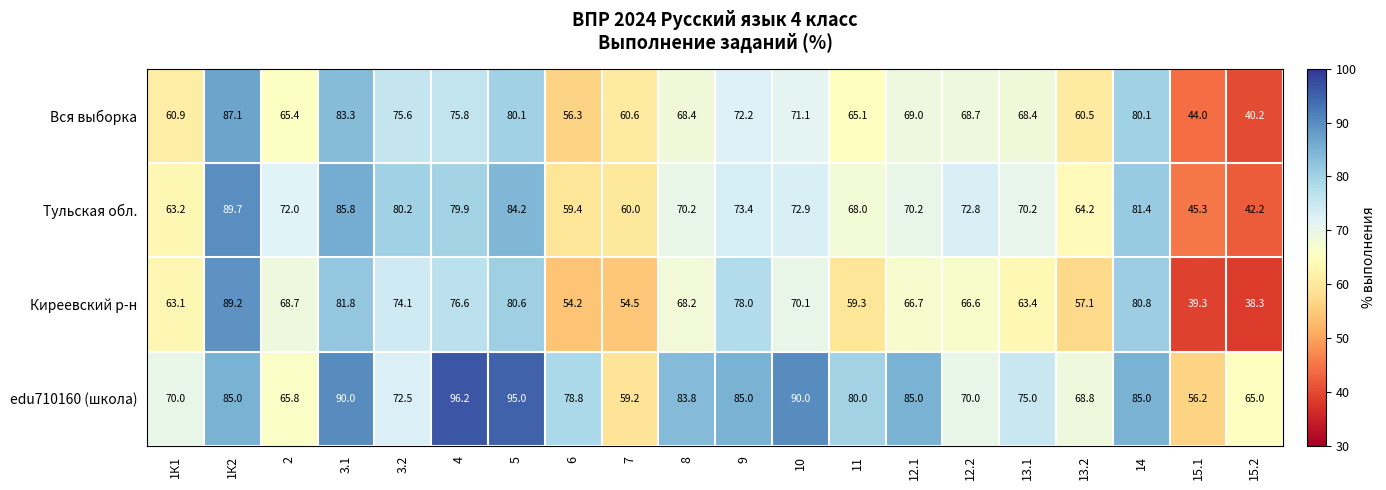

Which label corresponds to the largest value in the chart?

4